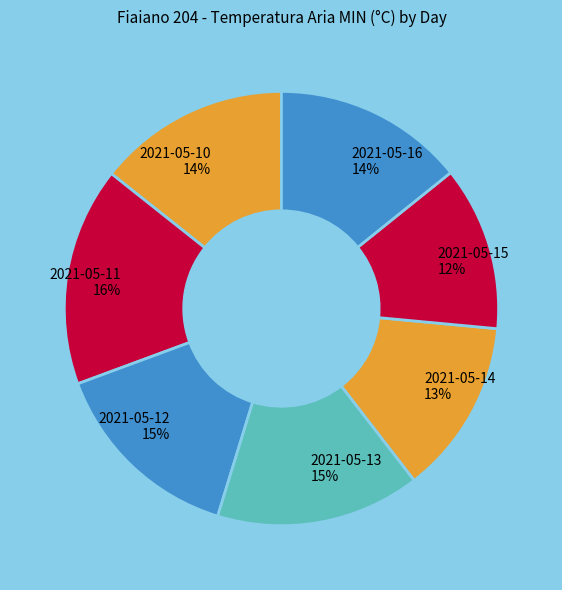

What is the ratio of the value at 2021-05-13 to the value at 2021-05-14?

1.2